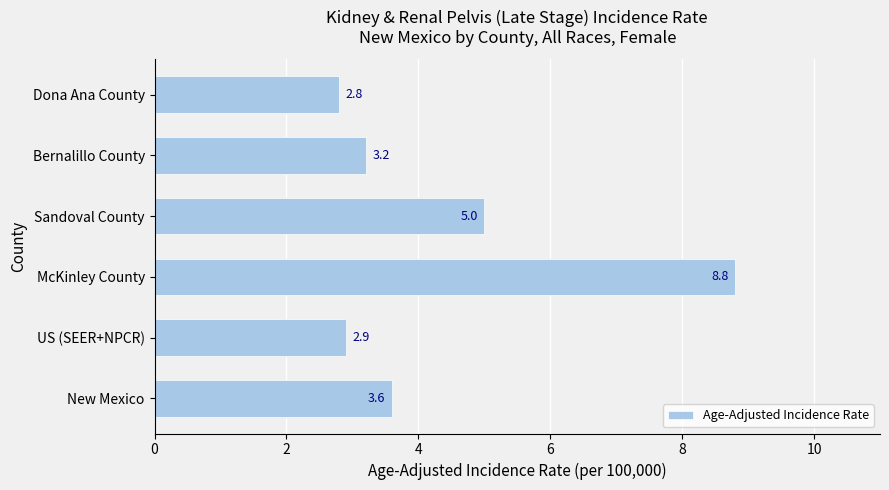

Count the number of data series in this chart.

1